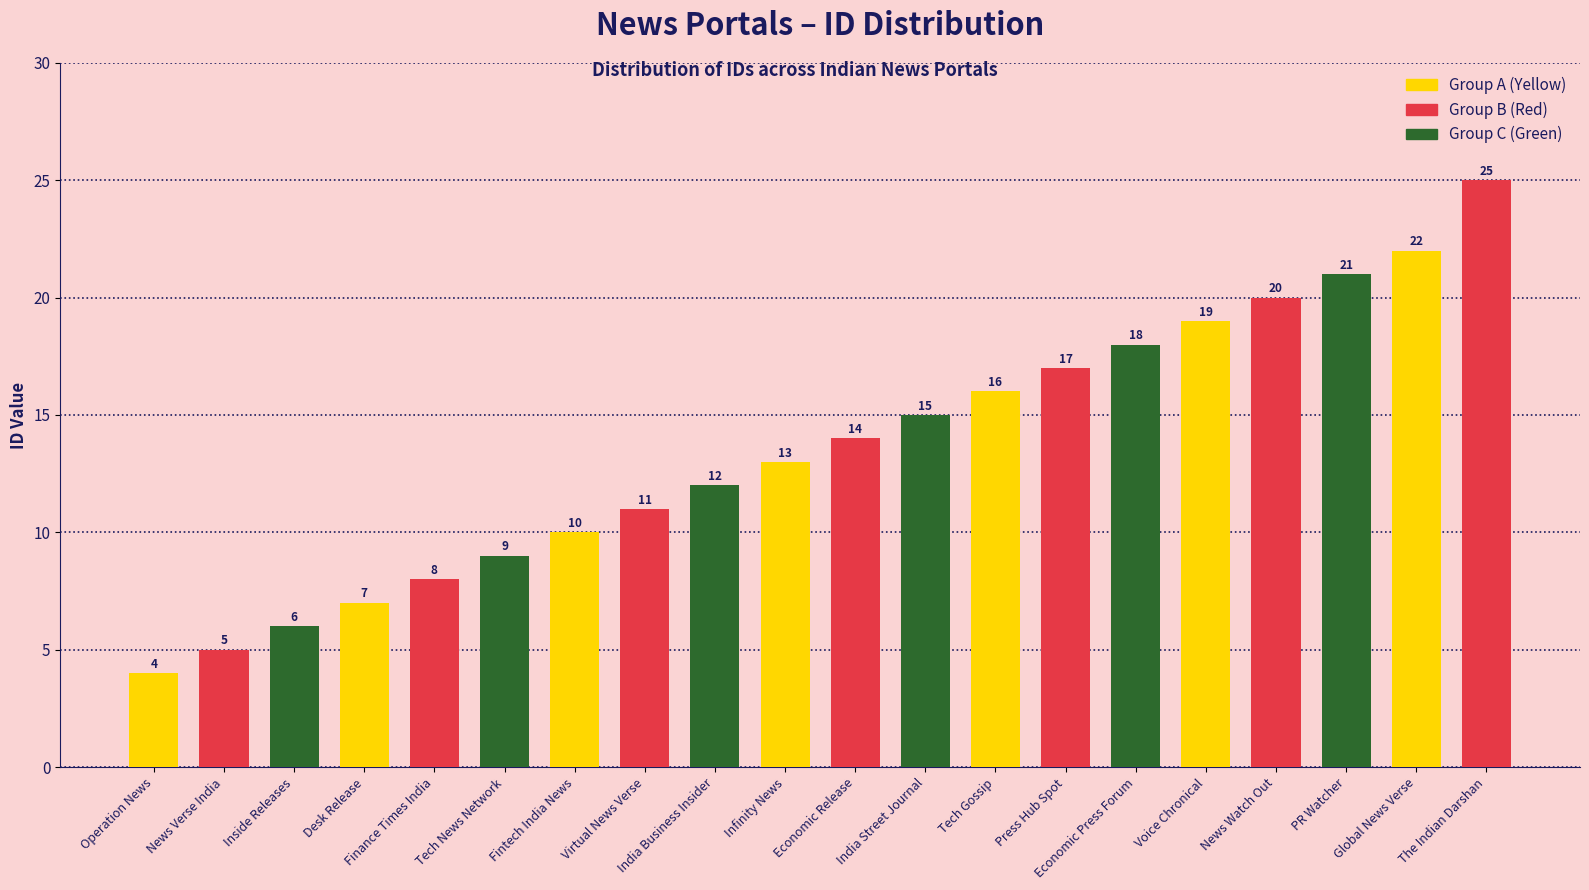

True or false: the data shows 6 at Inside Releases.

True